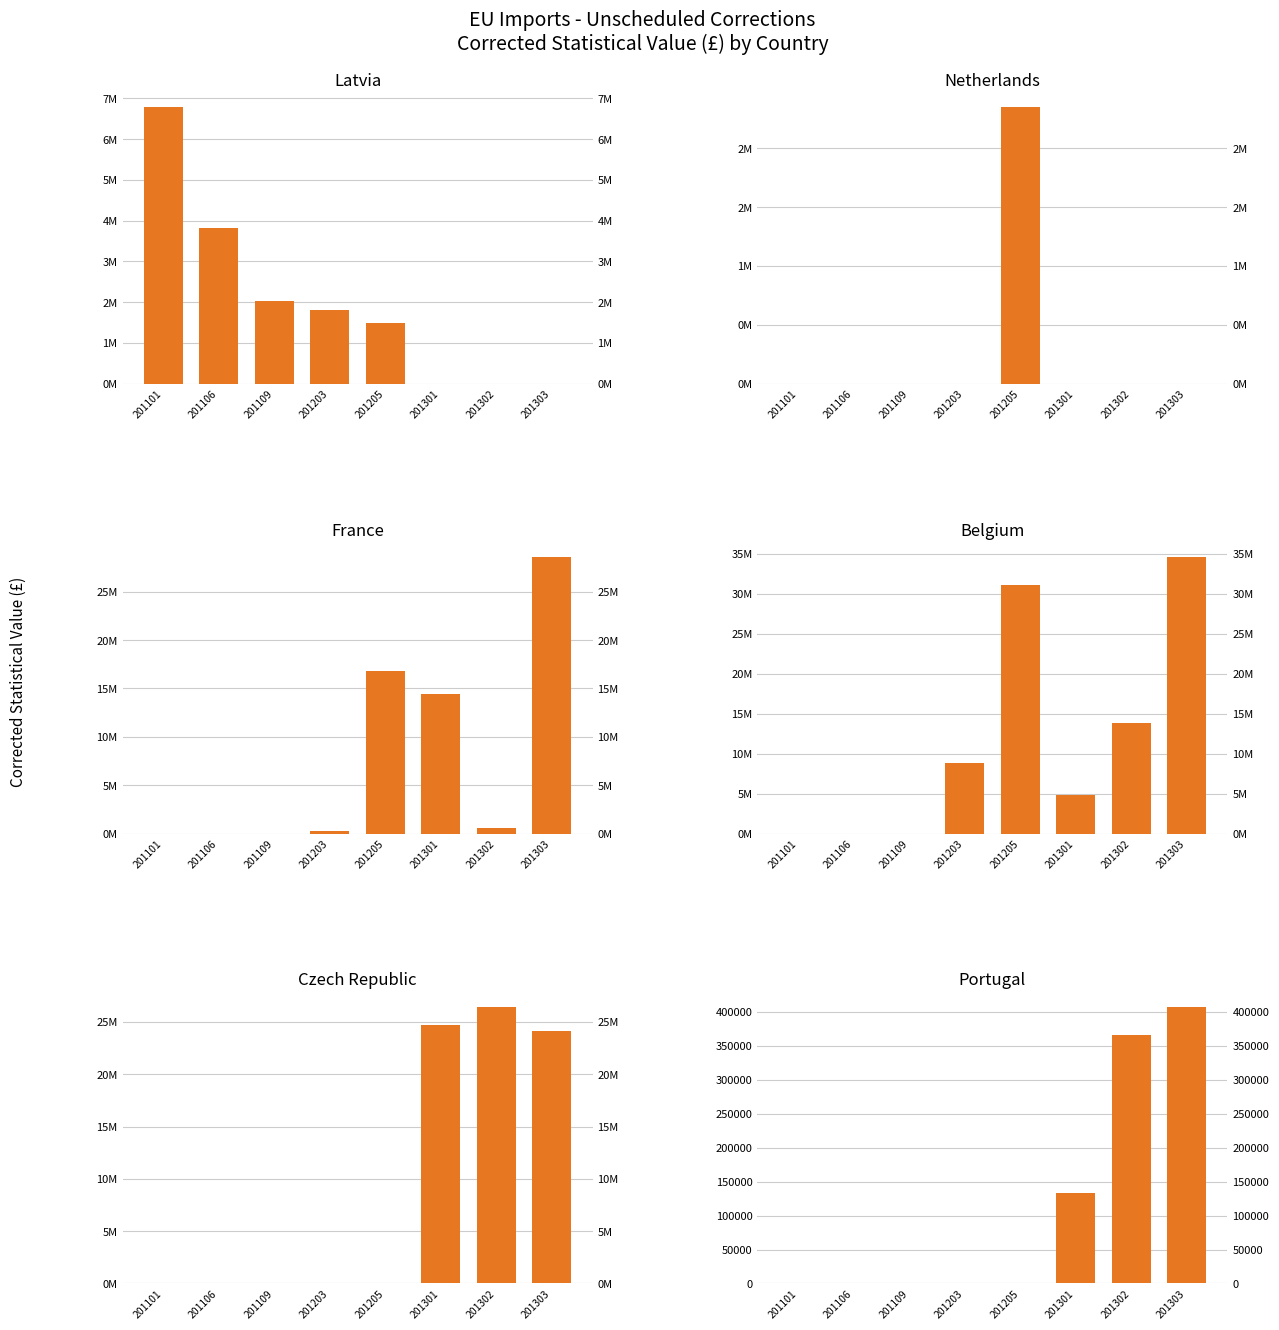

True or false: Netherlands has a value of 0 at 201302.

True